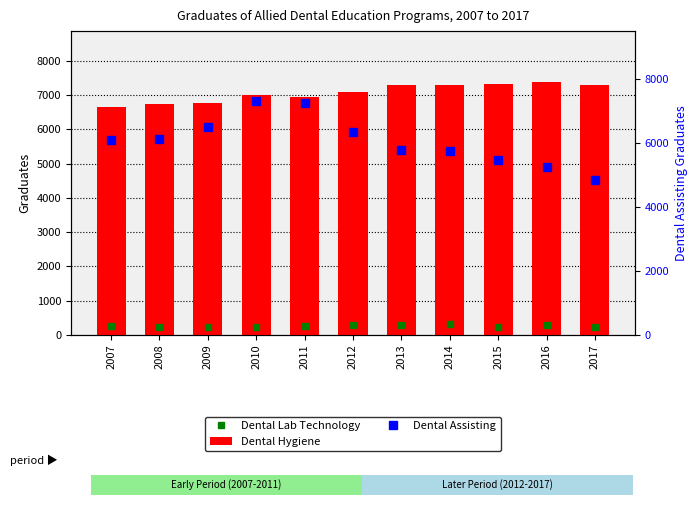

What is the minimum value shown in the chart?

225